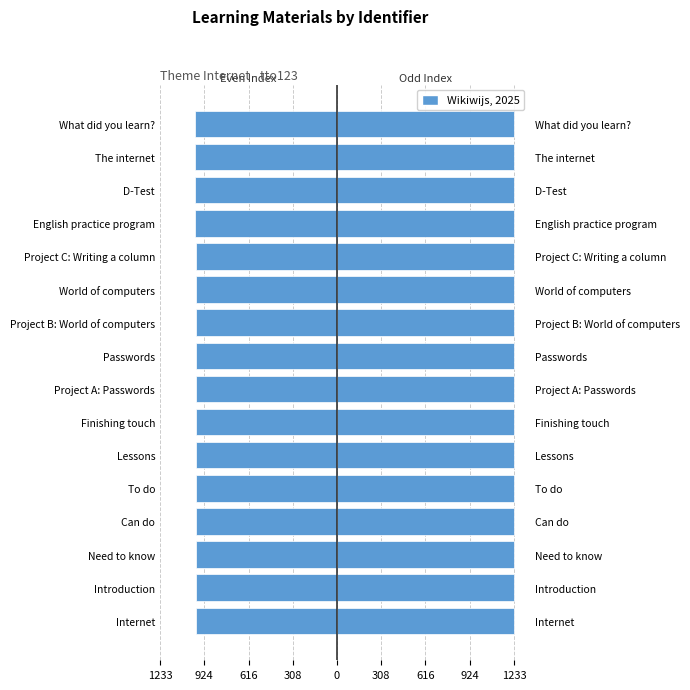

How many data points in Left (even) are above -985?

7